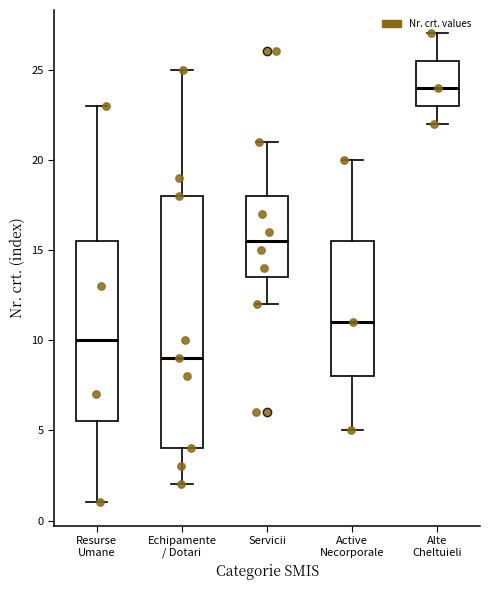

Which box has the highest median line?

Alte Cheltuieli